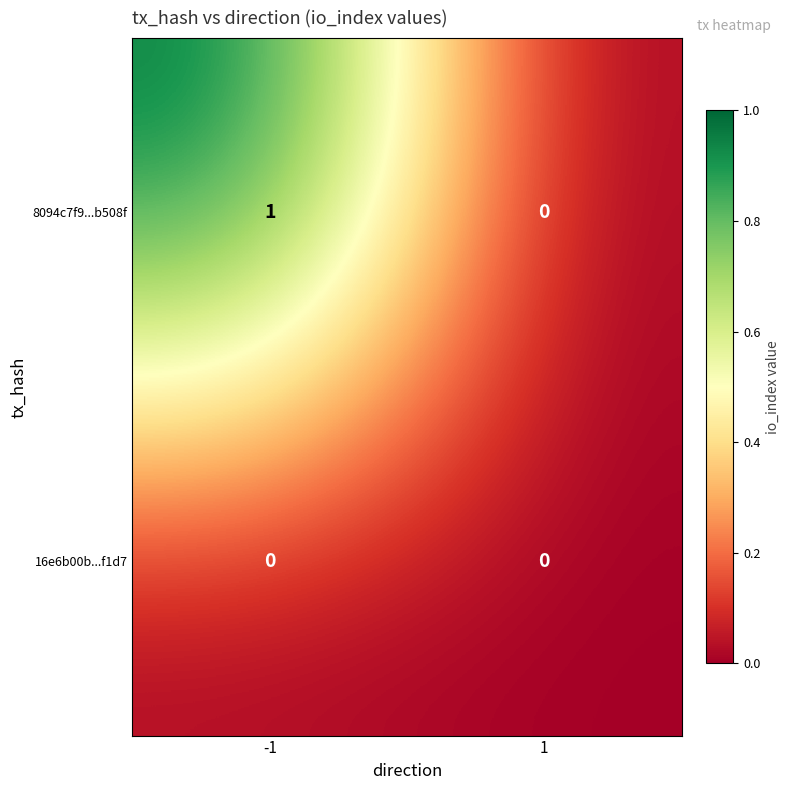

List the series in order of their peak value, highest first.

8094c7f9...b508f, 16e6b00b...f1d7